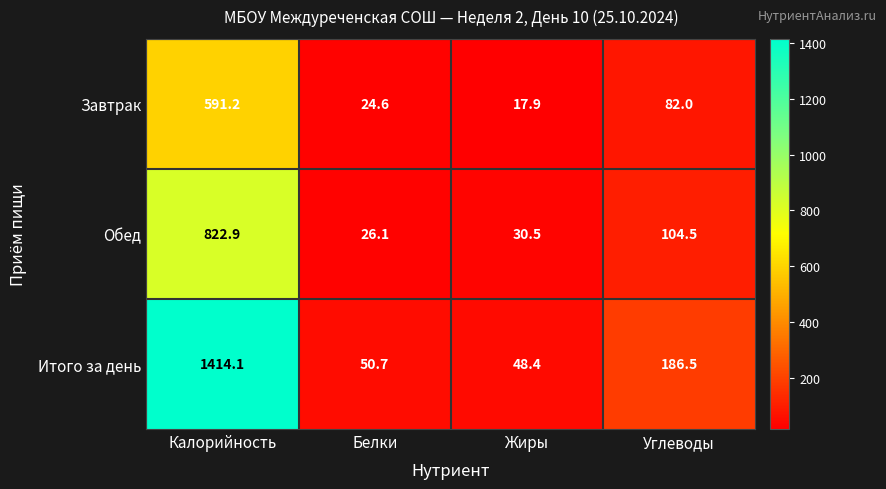

True or false: Завтрак has a value of 591.2 at Калорийность.

True